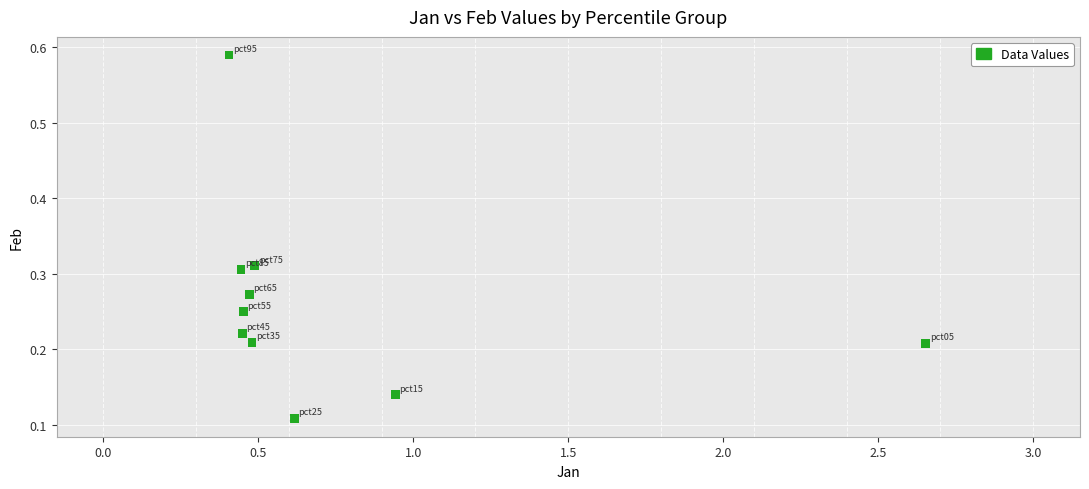

What is the range of X values (max minus min)?

2.2